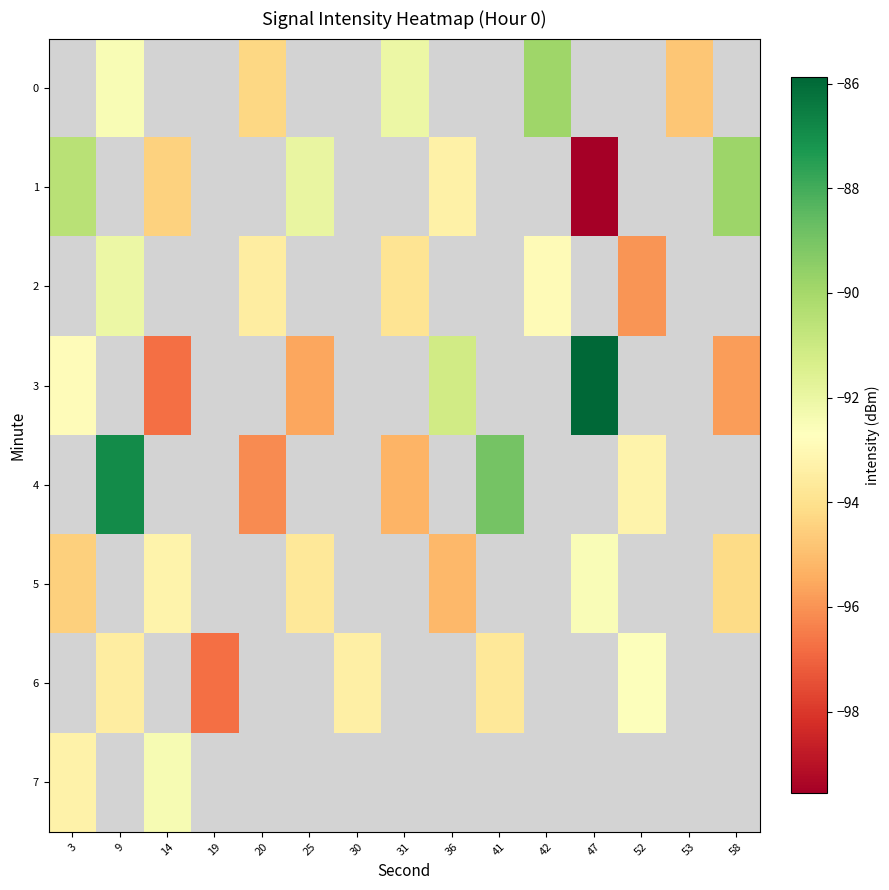

What is the spread (max minus min) of values at 31?

3.2